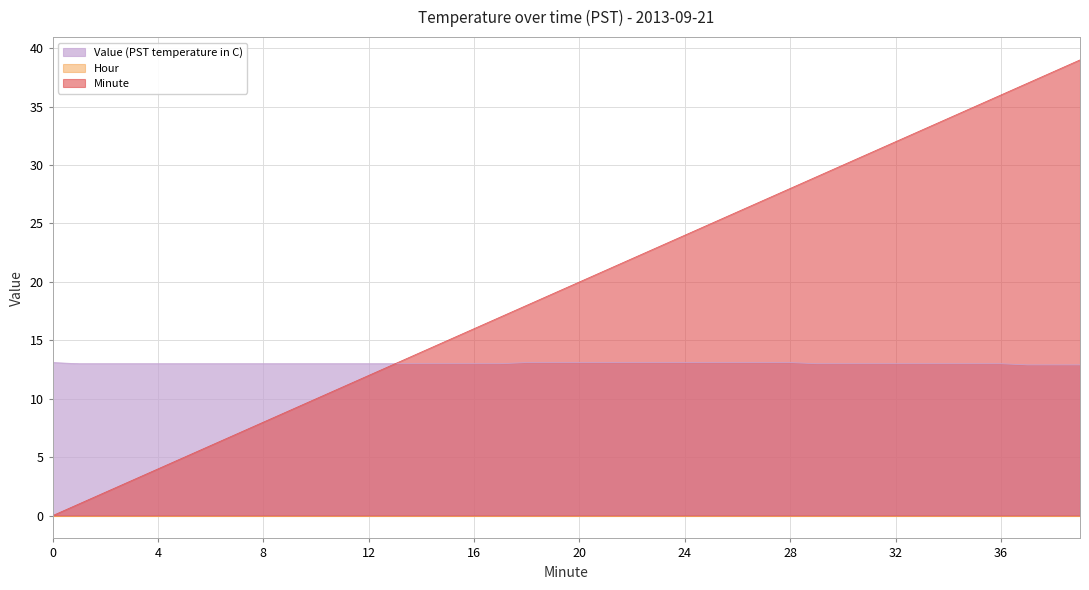

Which category has the highest value in the Minute series?

39